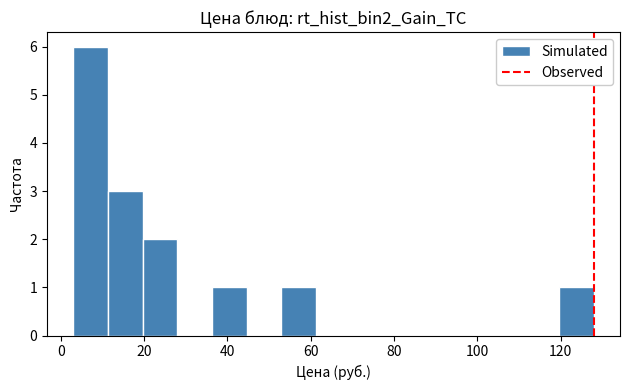

What is the height of the bar covering 36 to 44 on the x-axis? Neither the bar edges nor the heights are printed on the chart, so give them approximately, as read against the axes.

1